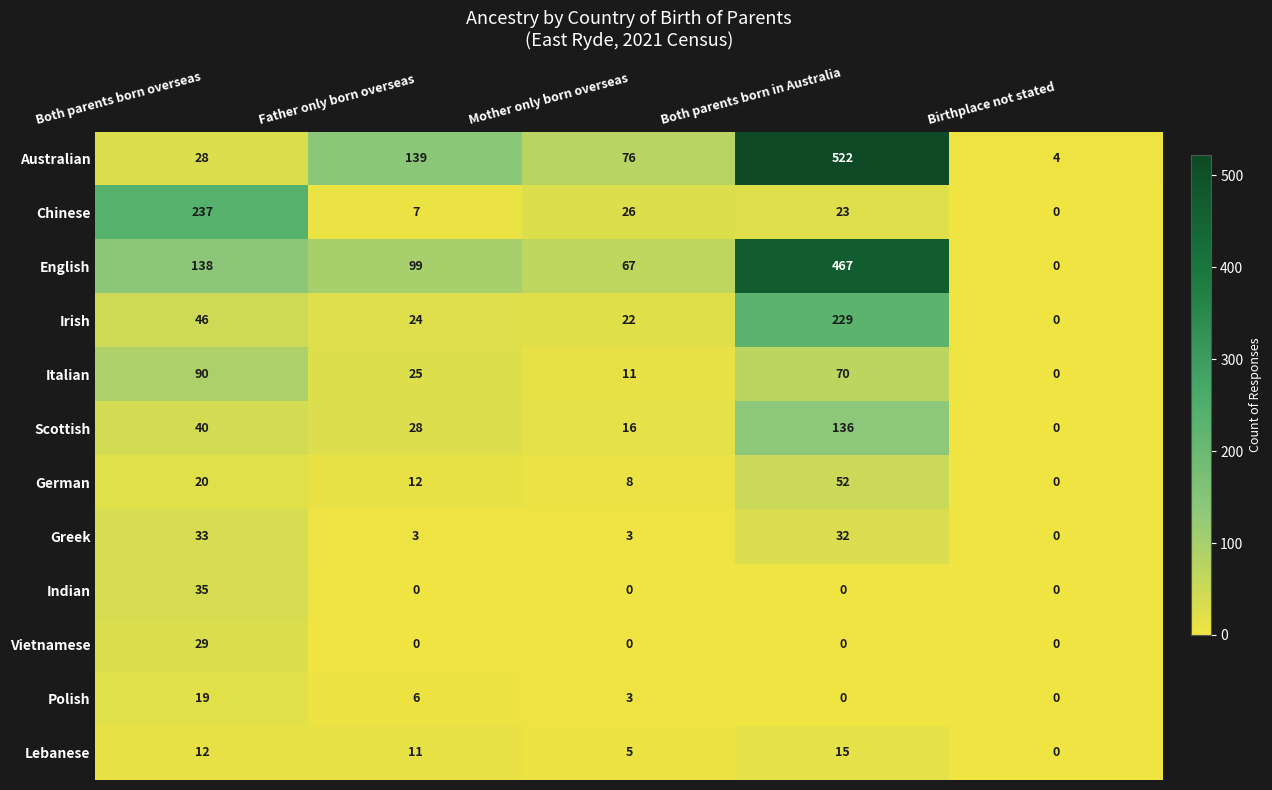

Which category has the lowest value in the Australian series?

Birthplace not stated